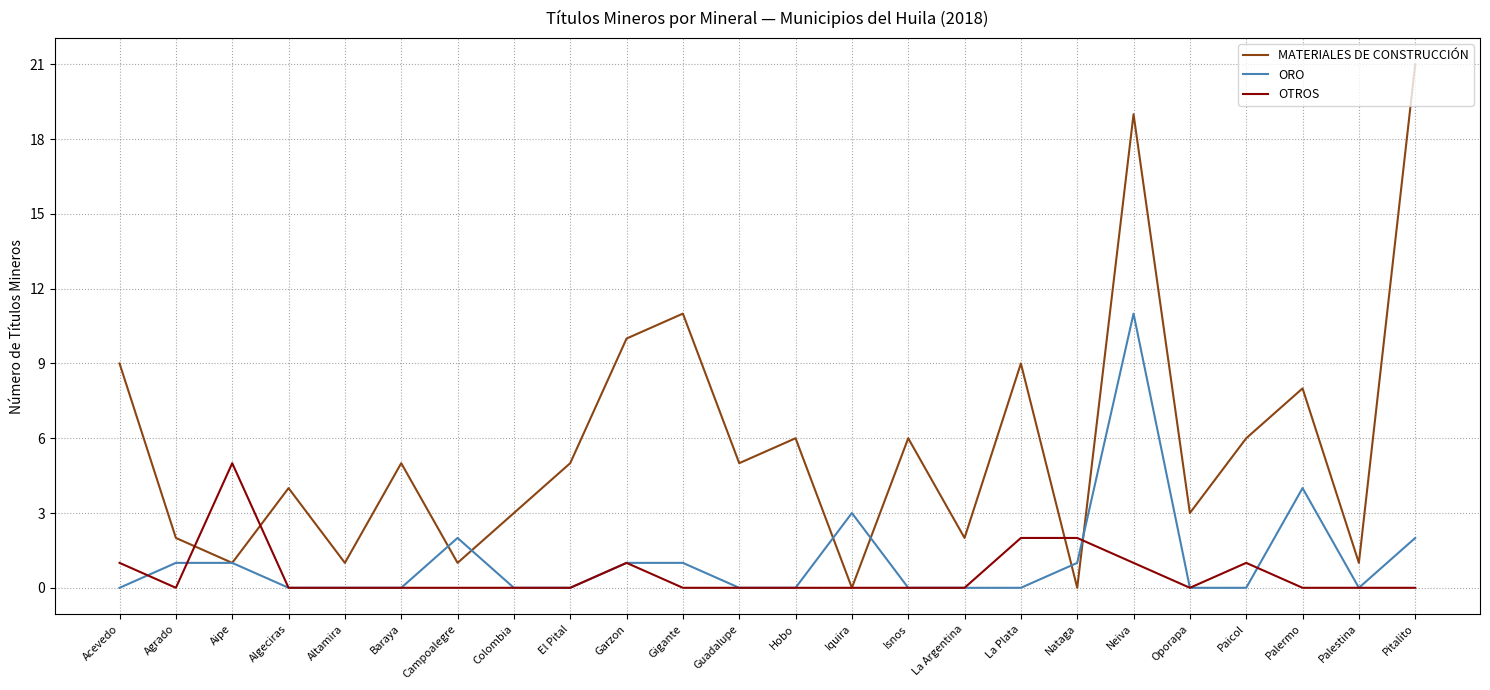

Which category has the highest value in the MATERIALES DE CONSTRUCCIÓN series?

Pitalito